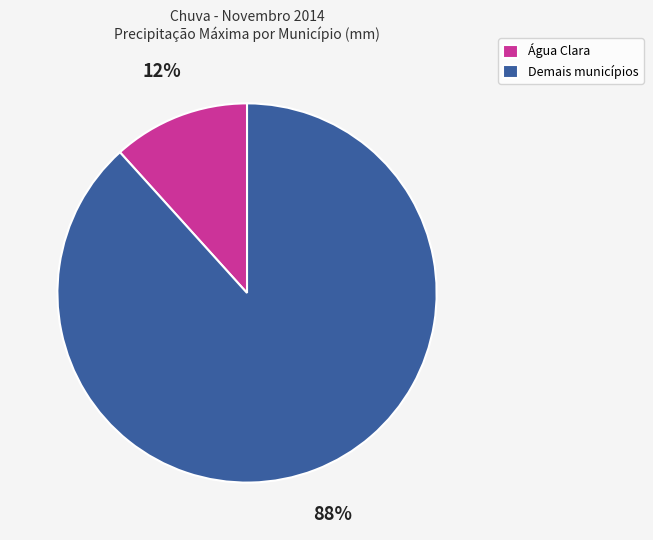

How many segments does this pie chart have?

2